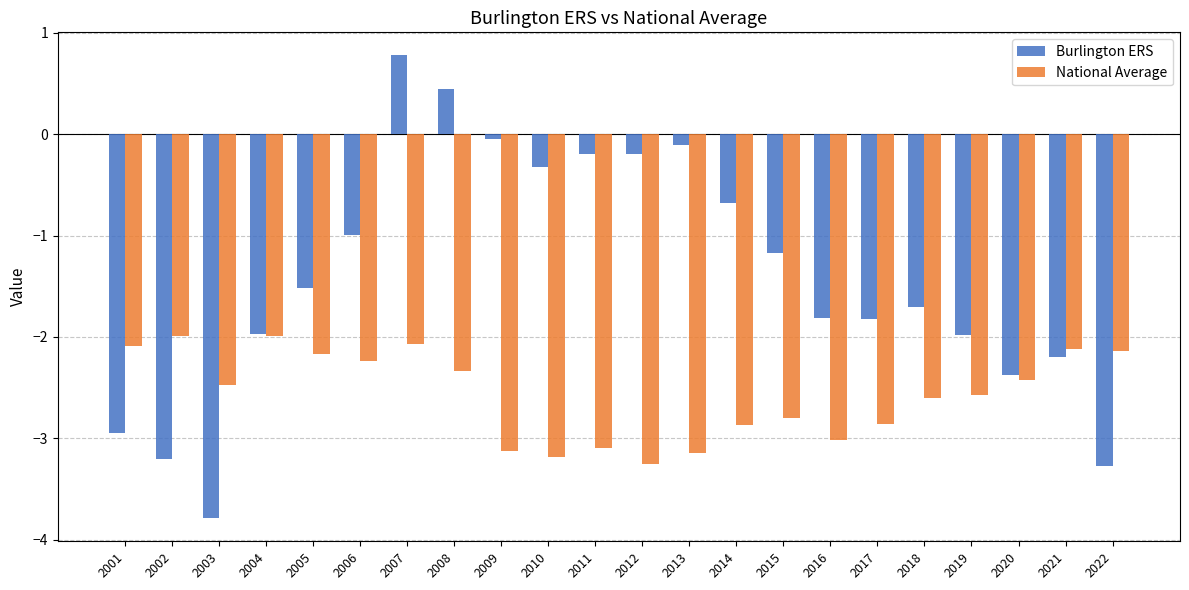

What is the smallest value displayed?

-3.8